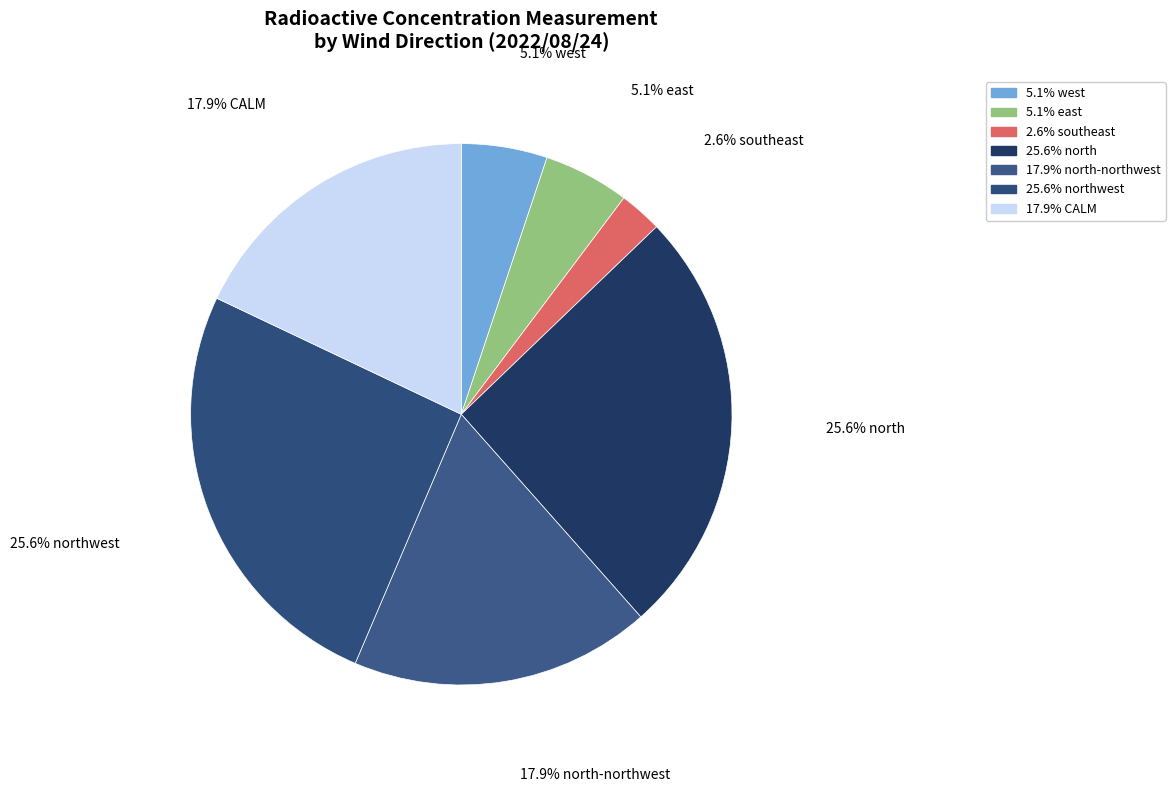

Count the number of slices in the pie.

7